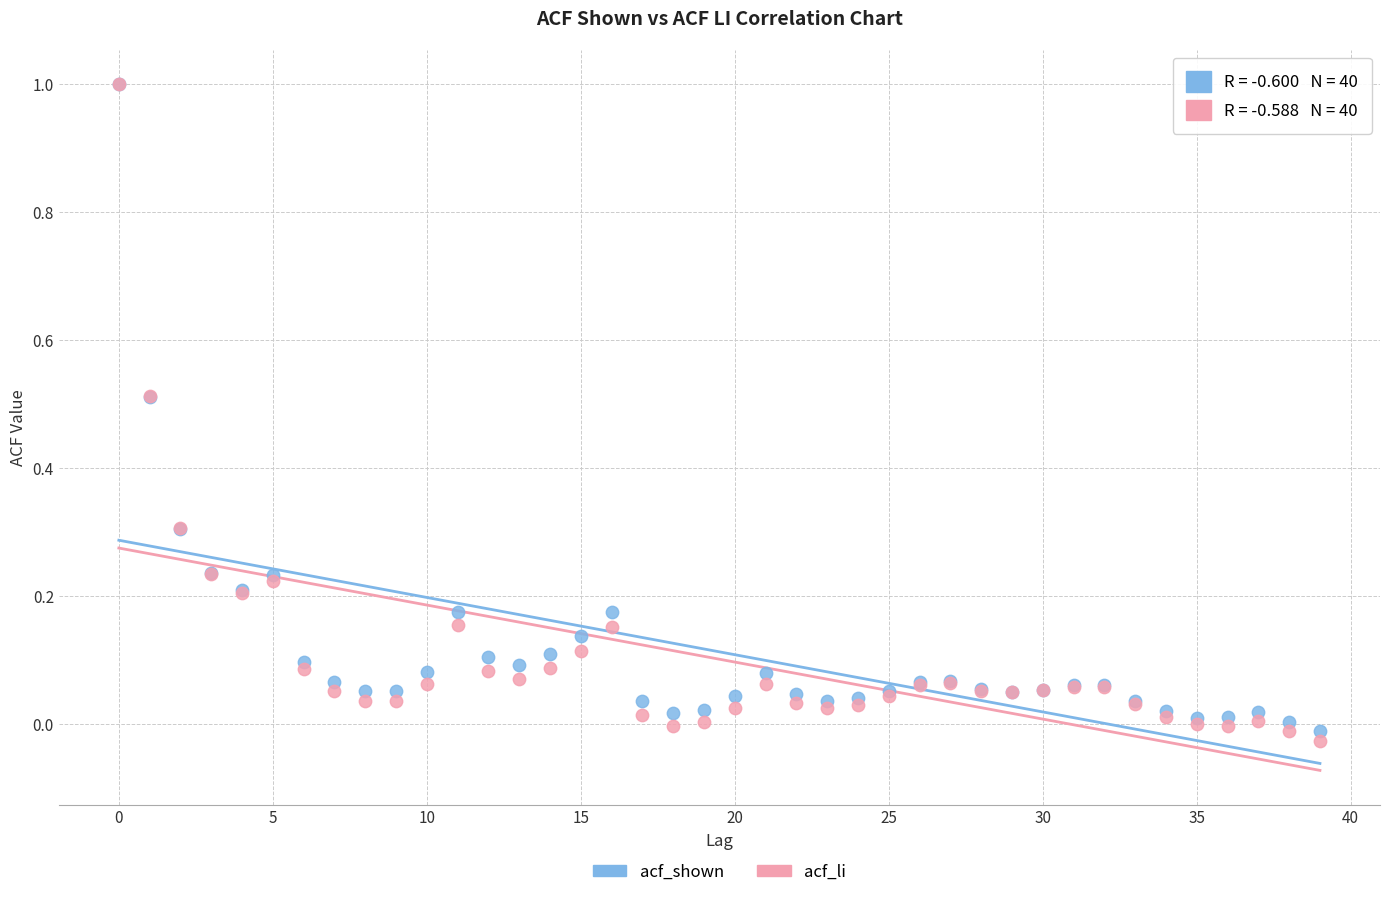

Which series has the largest Y range (max minus min)?

acf_li